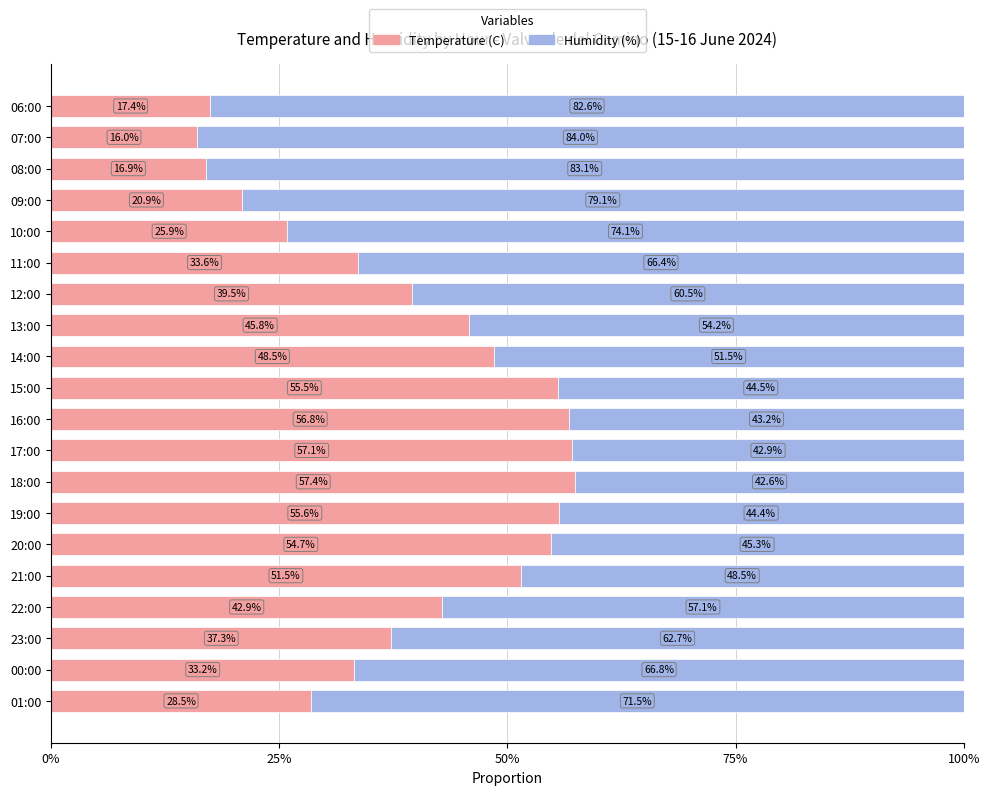

Rank the categories by Temperature (C) value from lowest to highest.

07:00, 08:00, 06:00, 09:00, 10:00, 01:00, 00:00, 11:00, 23:00, 12:00, 22:00, 13:00, 14:00, 21:00, 20:00, 15:00, 19:00, 16:00, 17:00, 18:00